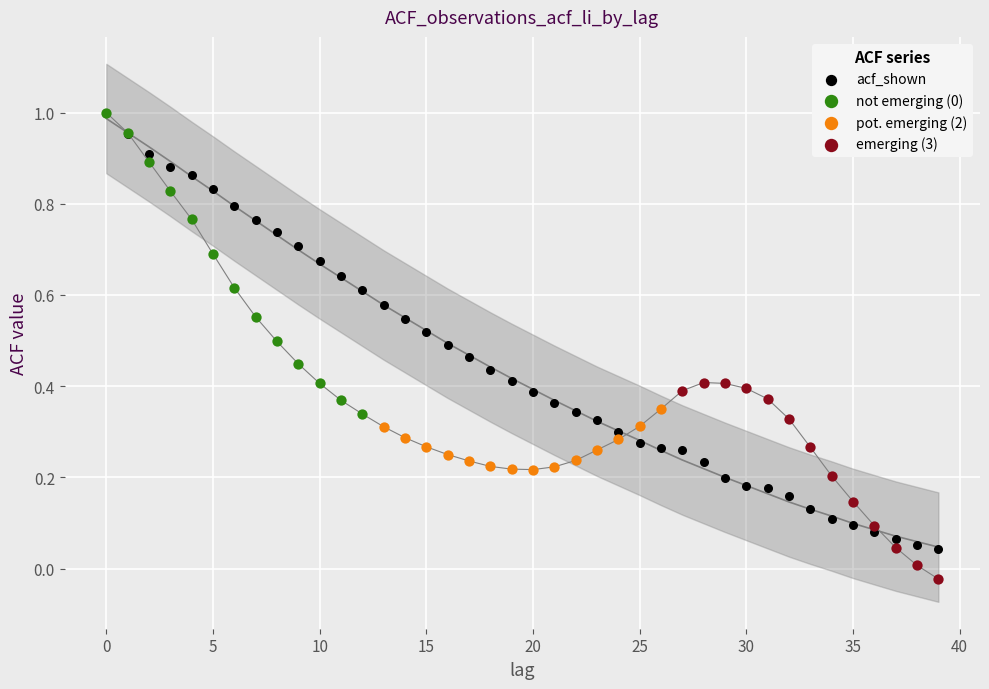

Which series contains the lowest Y value?

emerging (3)